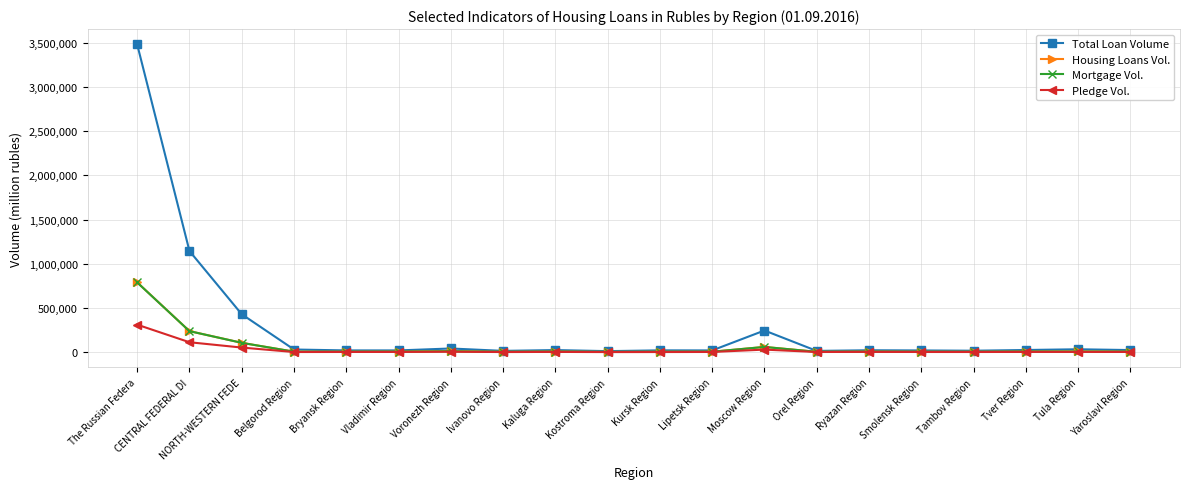

What is the lowest value of the Mortgage Vol. series?

2766